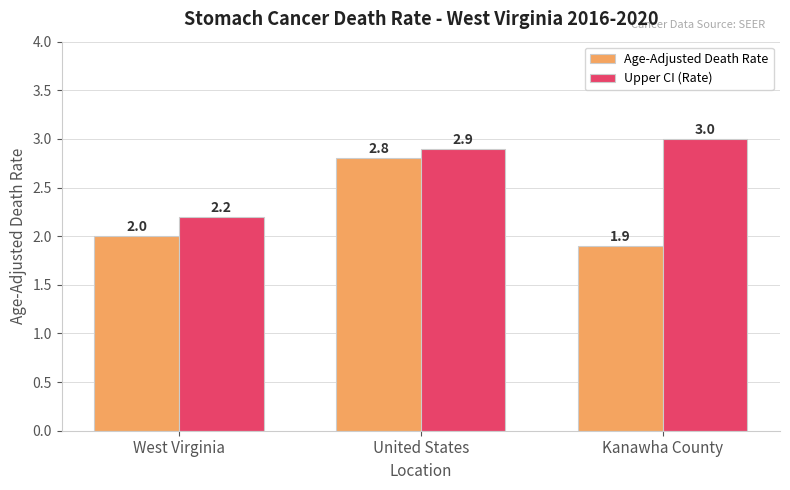

What is the difference between the maximum and second lowest values in the Age-Adjusted Death Rate series?

0.8